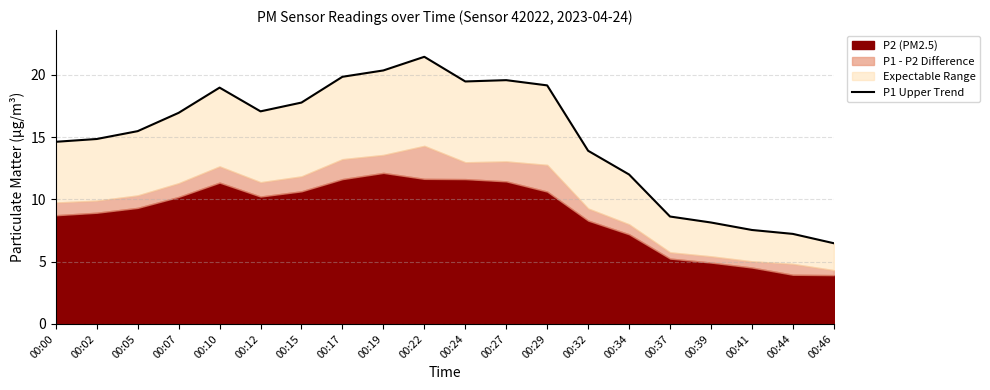

Does the chart display data point markers on the line(s)?

No